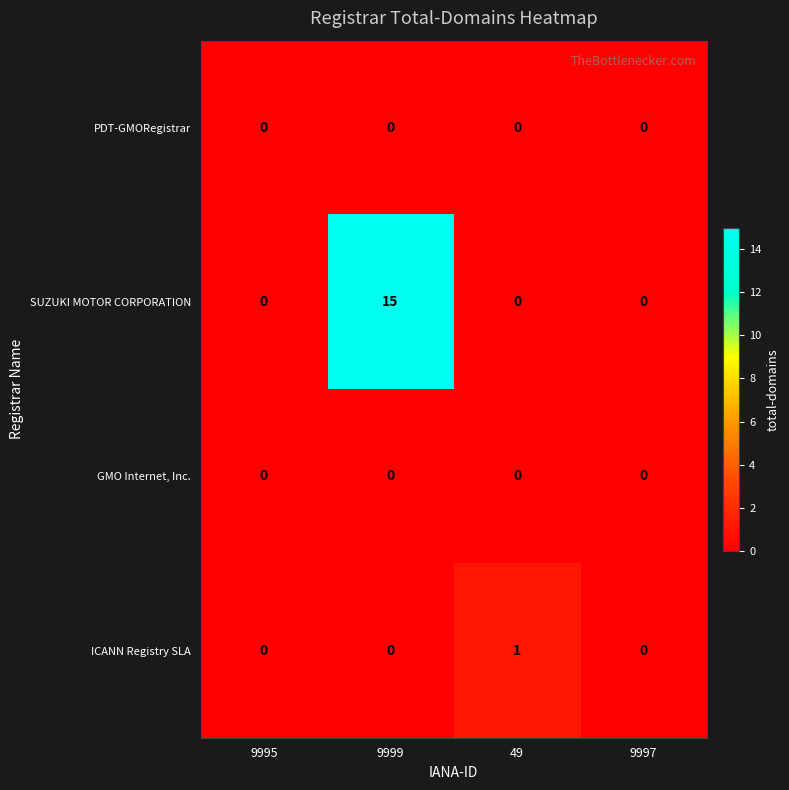

How many categories are shown in the chart?

4